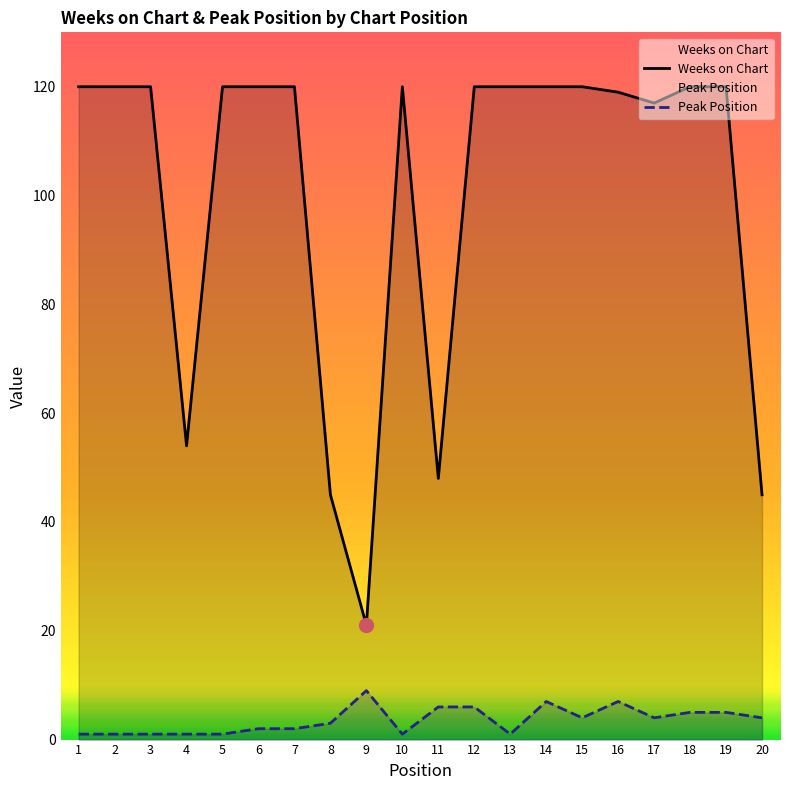

The Peak Position series shows 1 at 4. True or false?

True